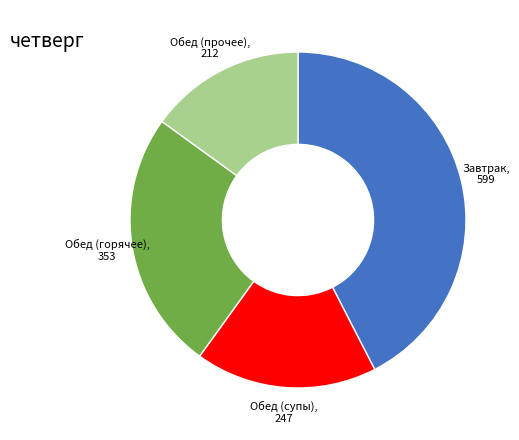

True or false: Обед (супы) accounts for 11% of the total.

False